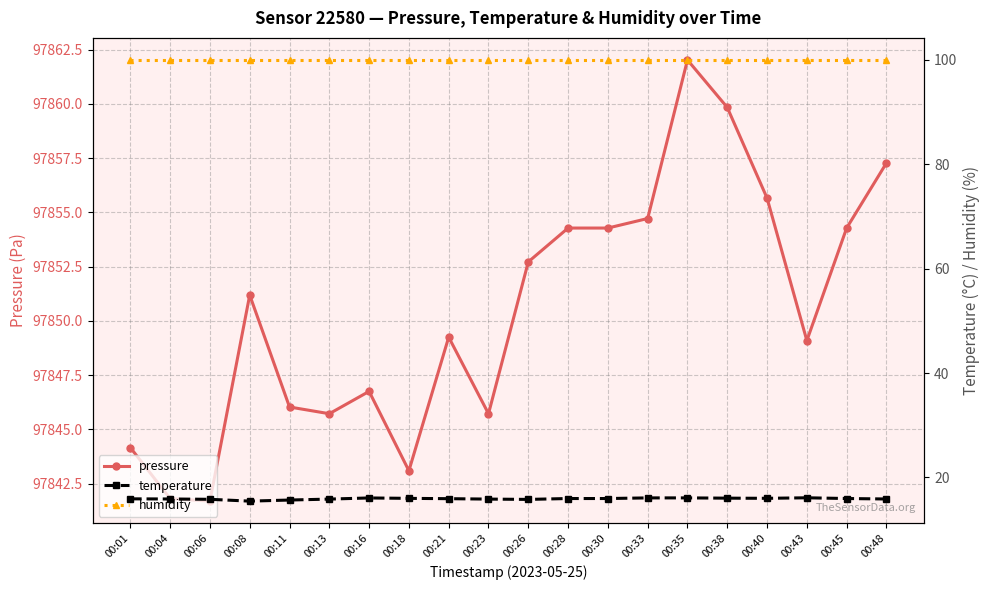

At how many categories does at least one series exceed 73485?

20